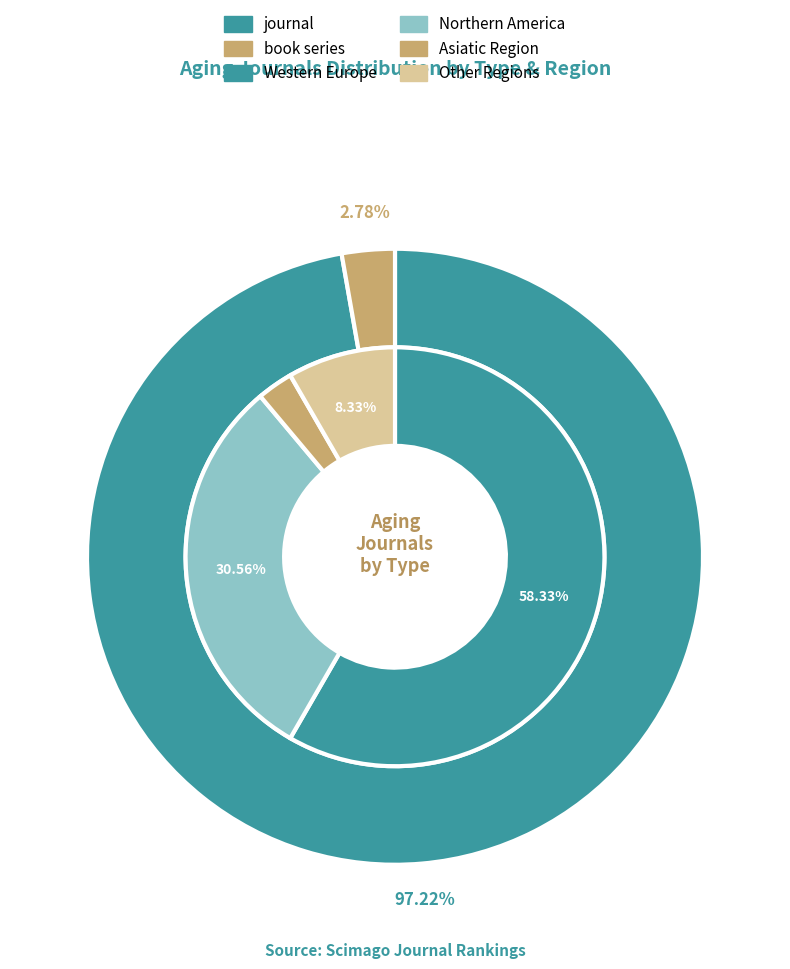

To the nearest percent, what is the difference between the largest and smallest slice percentages?

94%